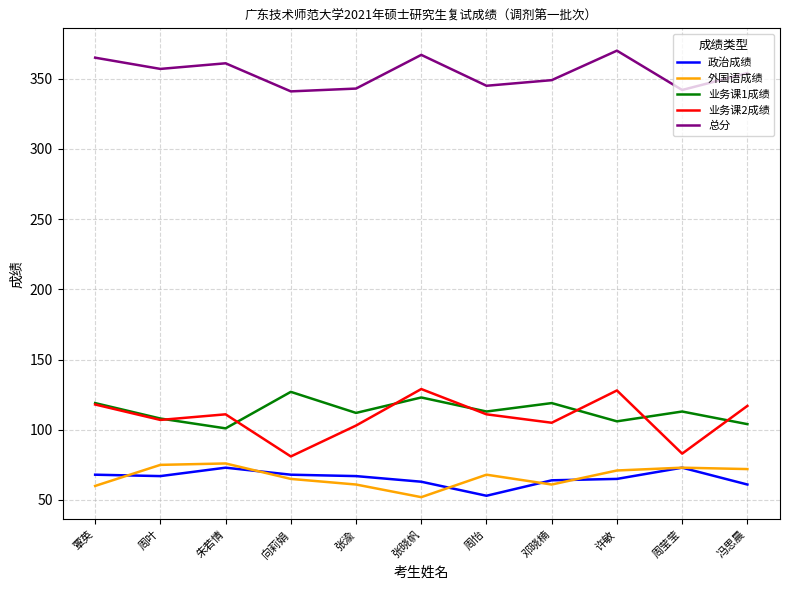

How many categories are shown in the chart?

11